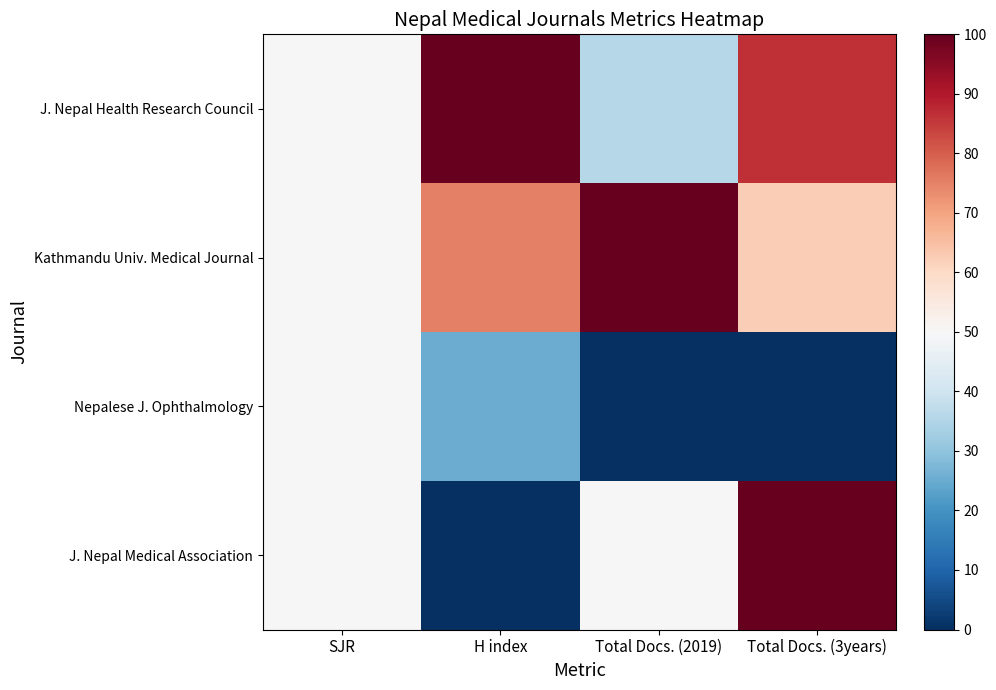

Between H index and Total Docs. (3years), which series saw the biggest shift?

J. Nepal Medical Association